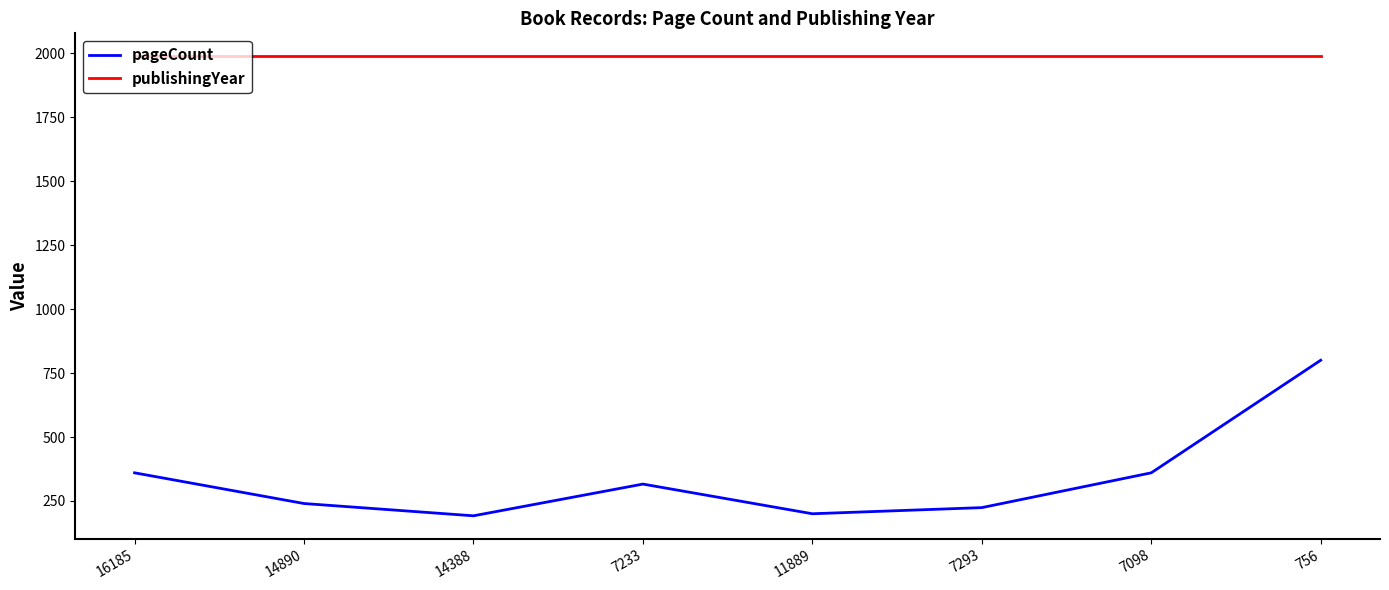

What are all the series names shown in the legend?

pageCount, publishingYear